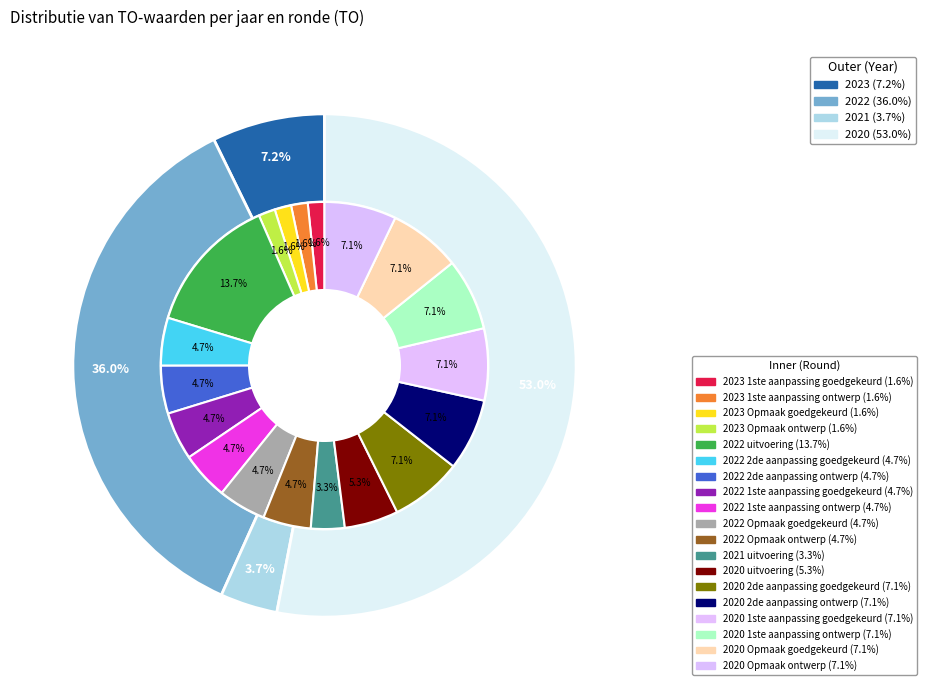

To the nearest percent, what portion does 2021 uitvoering represent?

3%